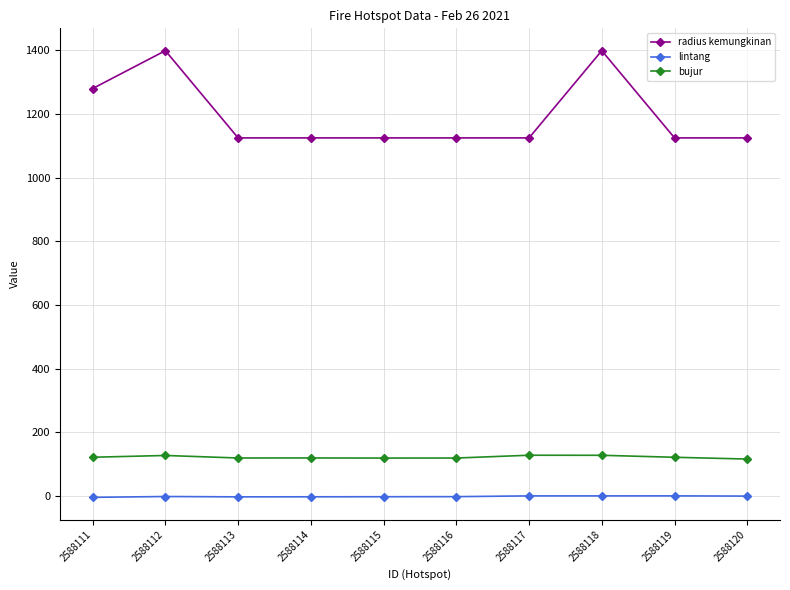

What is the minimum value for radius kemungkinan?

1125.0